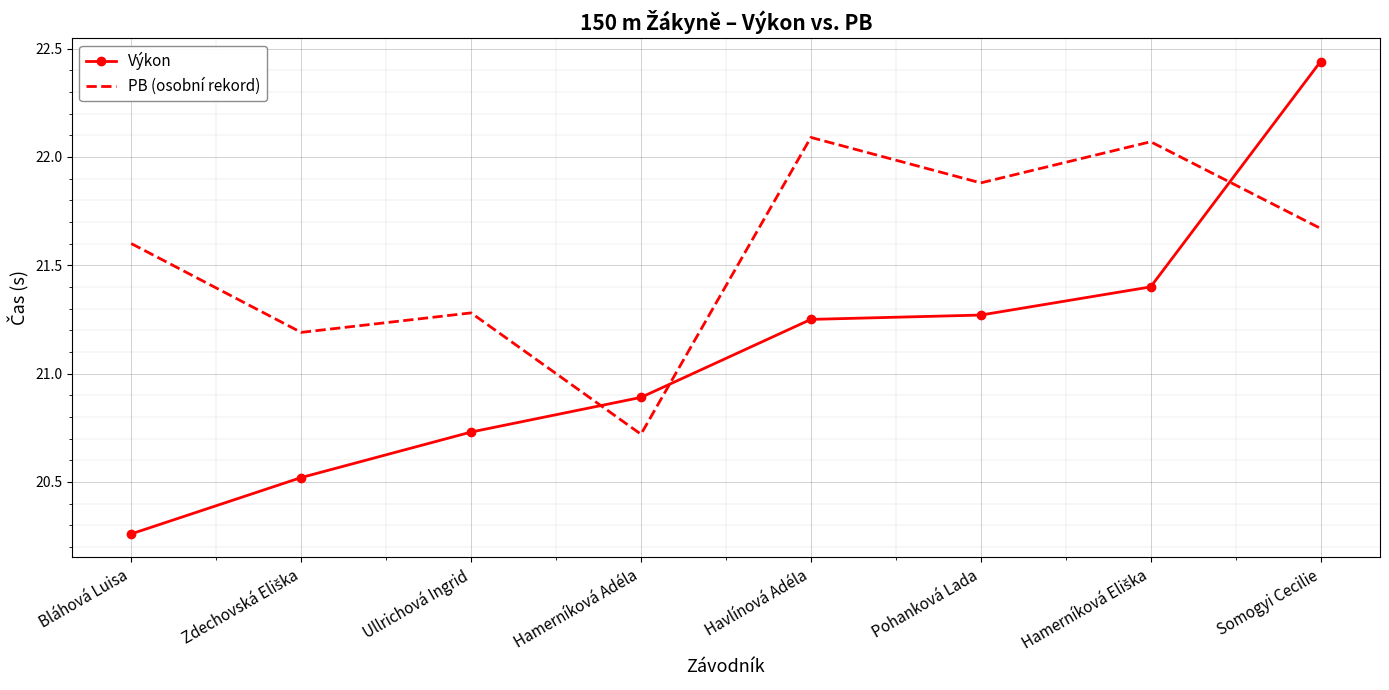

Which series ends up on top after the final intersection of Výkon and PB (osobní rekord)?

Výkon